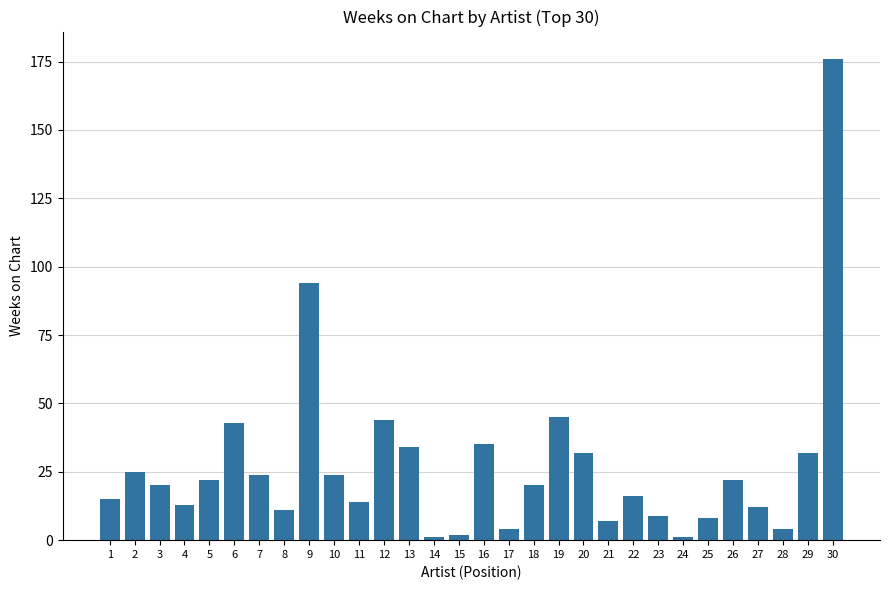

How many series are shown in this chart?

1